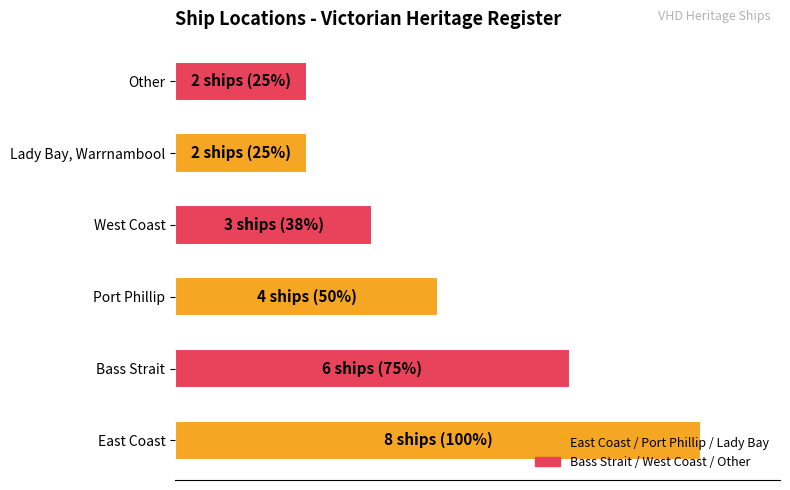

What is the average value?

4